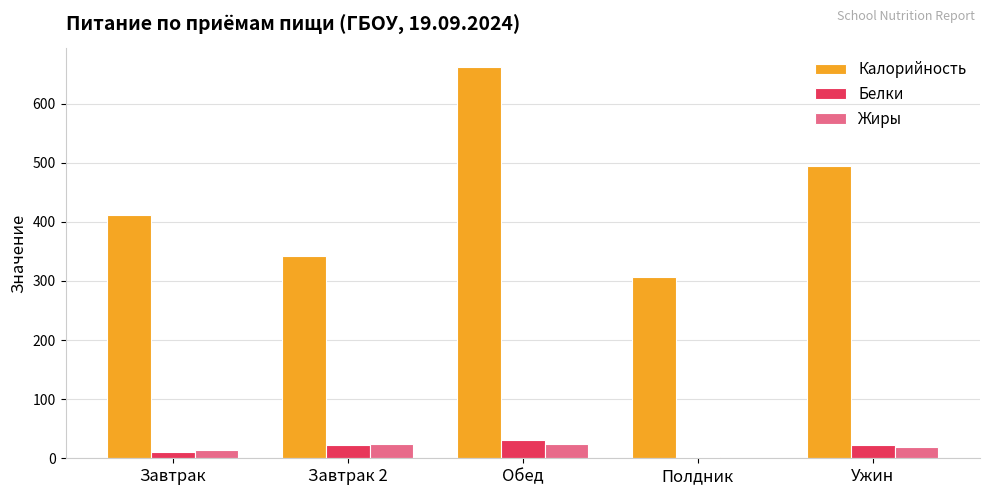

Between Завтрак 2 and Полдник, which series saw the biggest shift?

Калорийность